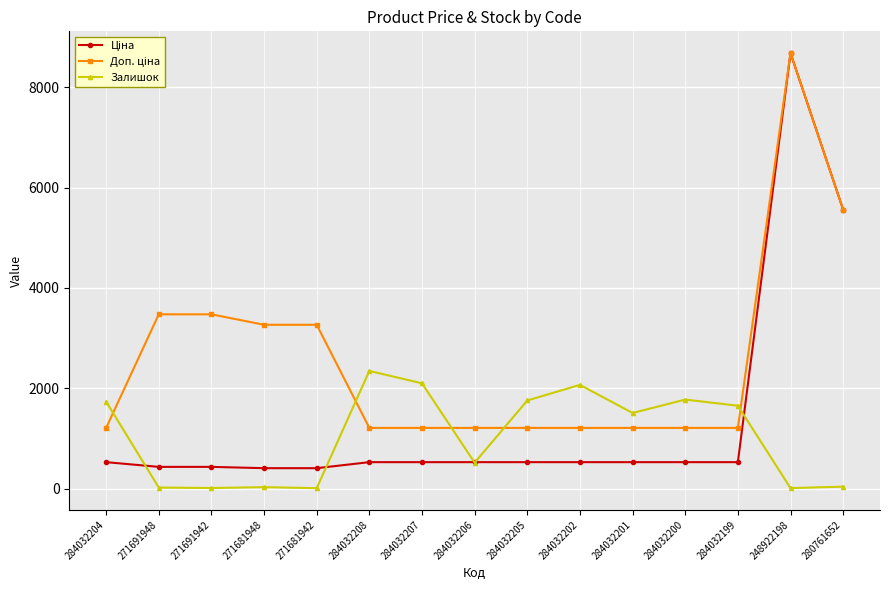

Is it true that Залишок equals 11.0 at 248922198?

True